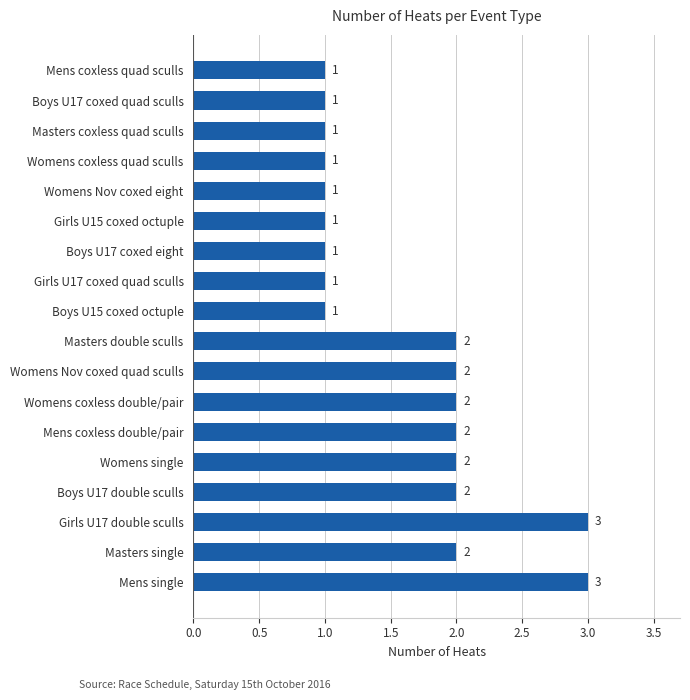

What is the average value?

2